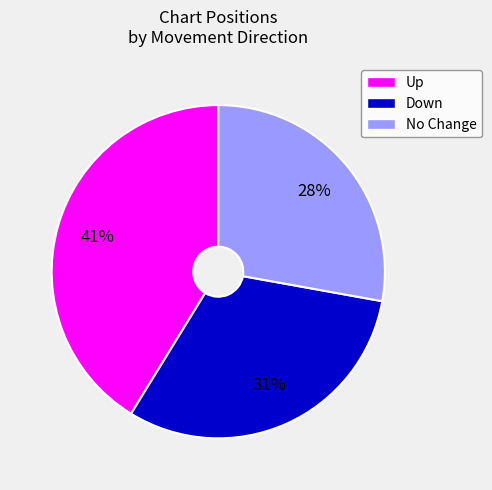

To the nearest percent, what portion does No Change represent?

28%